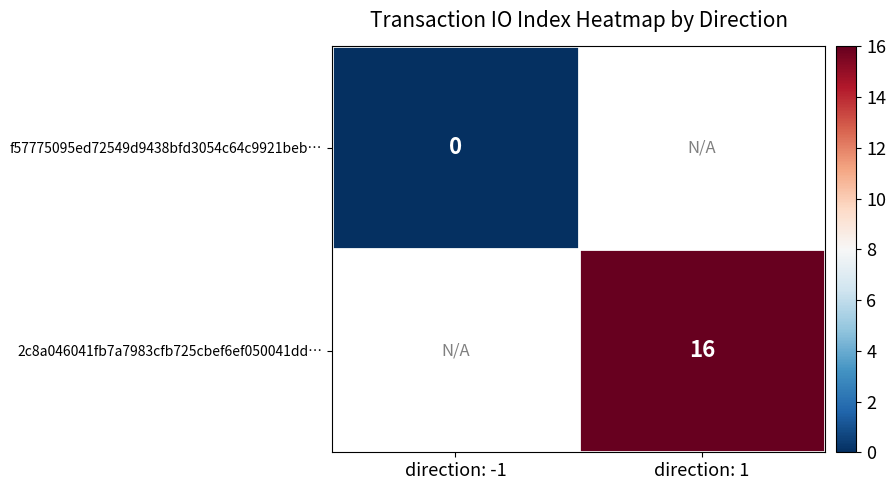

Is it true that 2c8a046041fb7a7983cfb725cbef6ef050041dd… equals 16 at direction: 1?

True